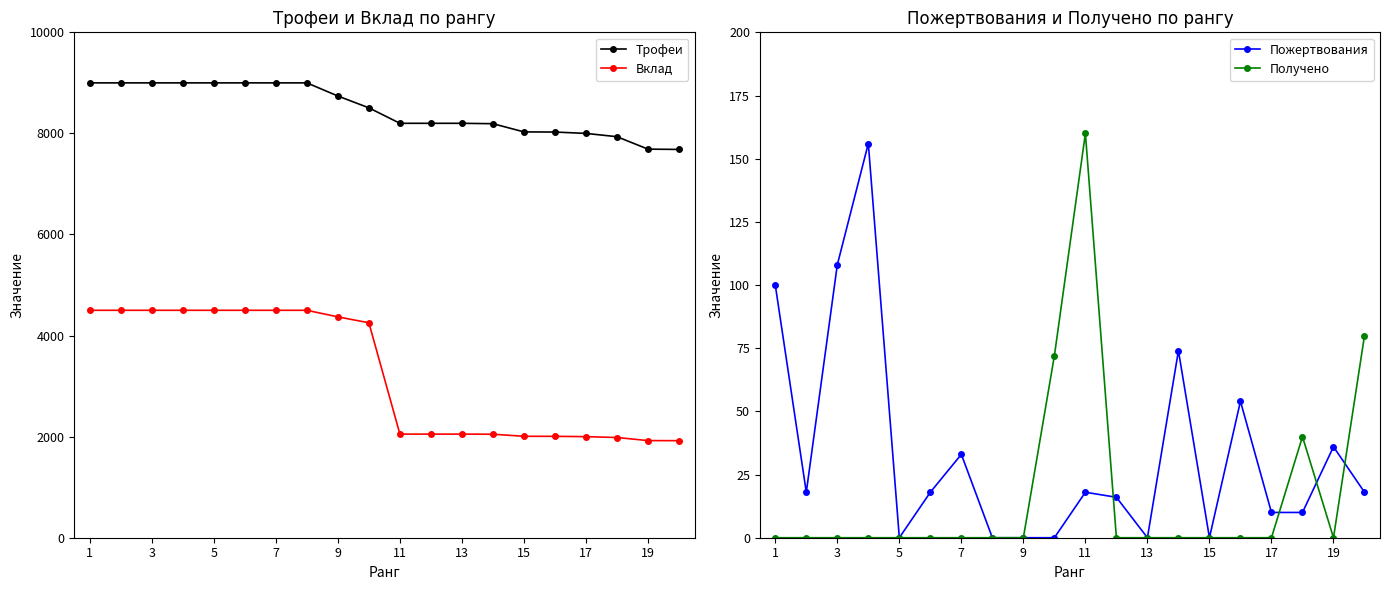

The Пожертвования series shows 0 at 13. True or false?

True